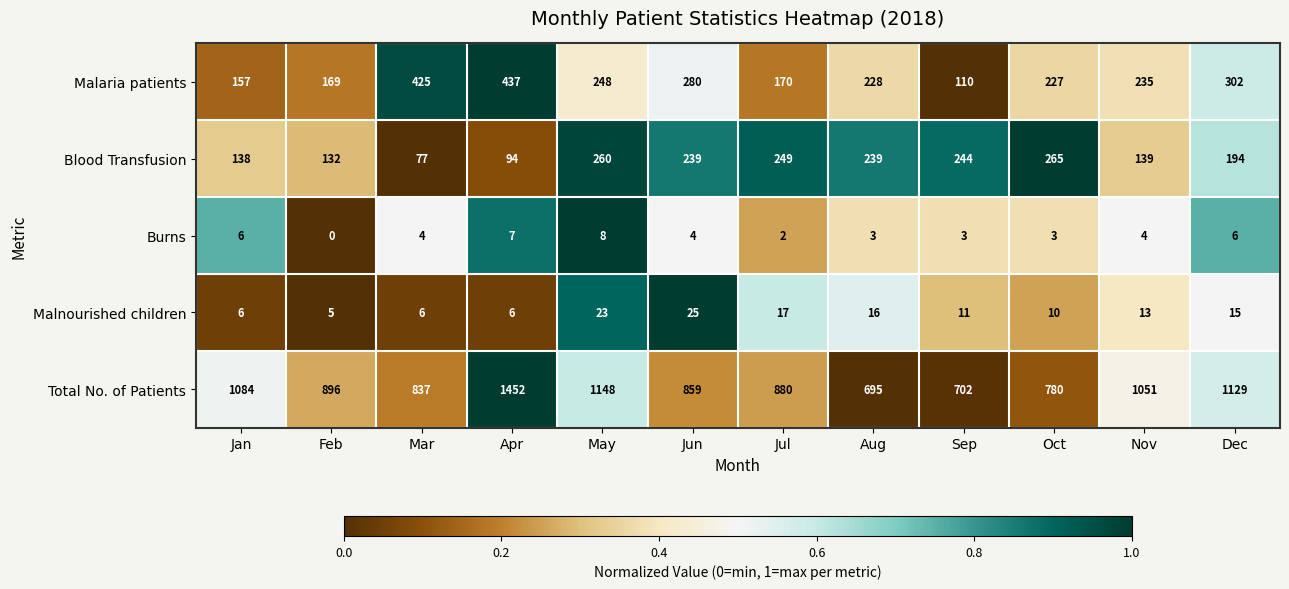

Which category has the highest value across all series?

Apr